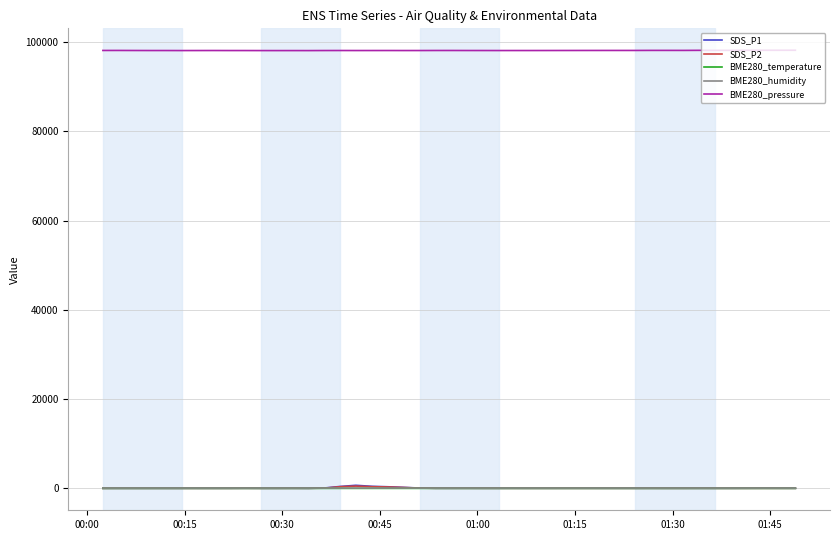

True or false: BME280_pressure and SDS_P2 intersect in this chart.

False